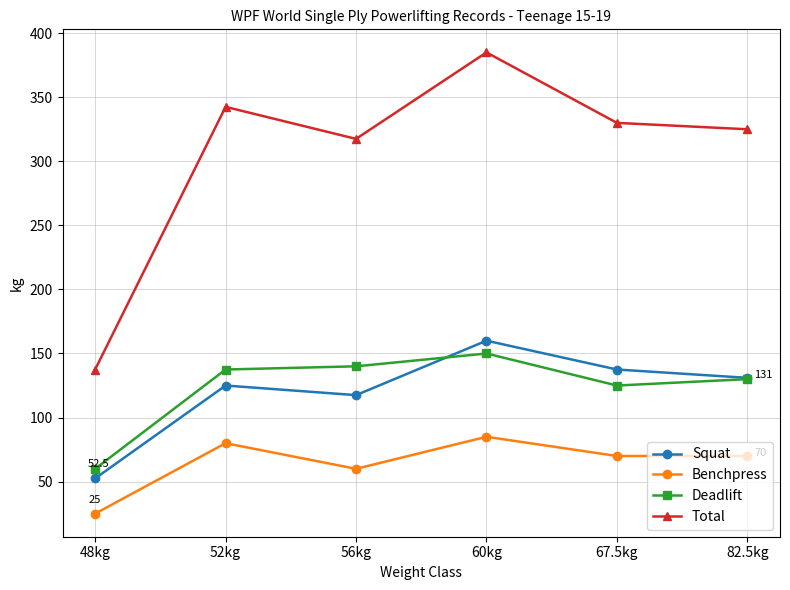

Reading left to right, extract all data points from this chart.

Squat: 48kg=52.5	52kg=125.0	56kg=117.5	60kg=160.0	67.5kg=137.5	82.5kg=131.0
Benchpress: 48kg=25.0	52kg=80.0	56kg=60.0	60kg=85.0	67.5kg=70.0	82.5kg=70.0
Deadlift: 48kg=60.0	52kg=137.5	56kg=140.0	60kg=150.0	67.5kg=125.0	82.5kg=130.0
Total: 48kg=137.5	52kg=342.5	56kg=317.5	60kg=385.0	67.5kg=330.0	82.5kg=325.0